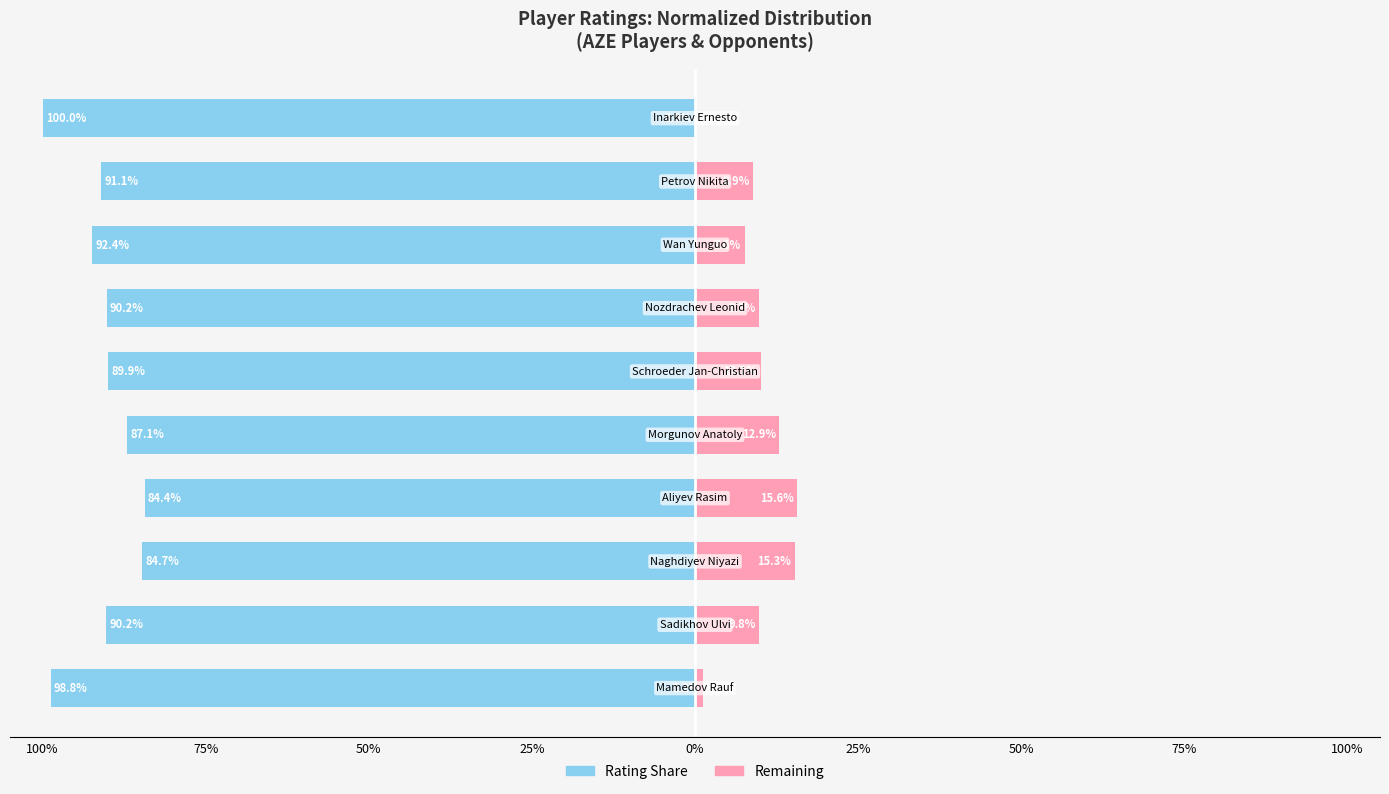

At how many categories does at least one series exceed -29?

10